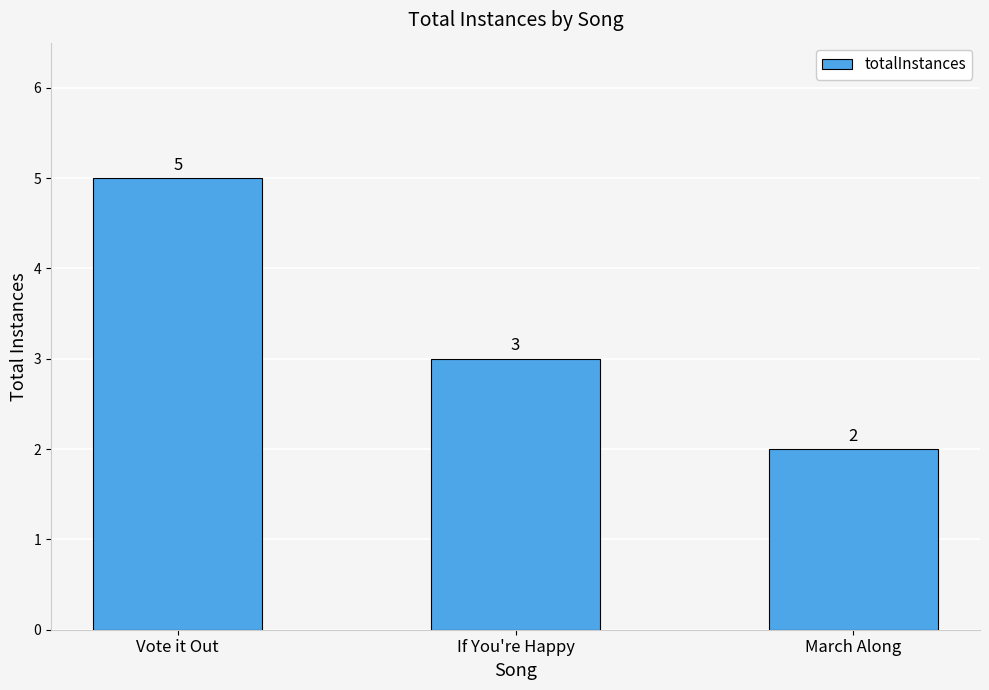

Count the number of data series in this chart.

1